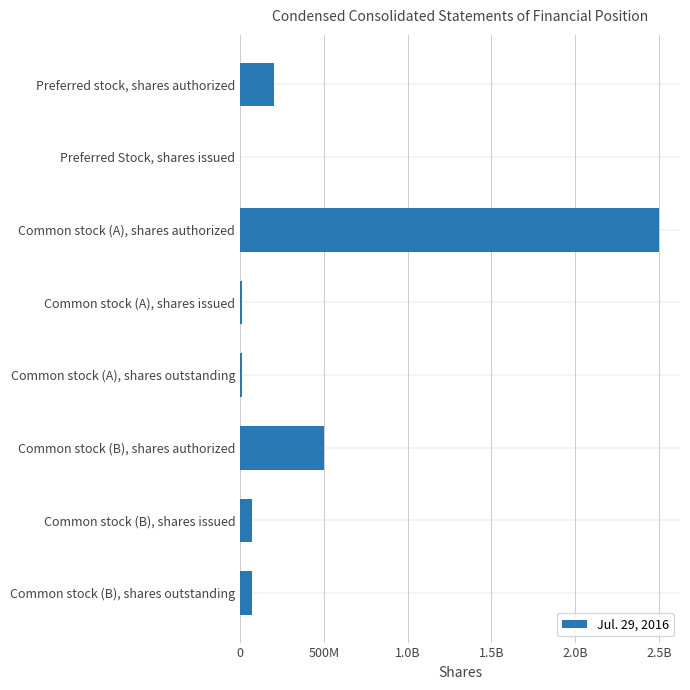

Are the bars horizontal?

Yes